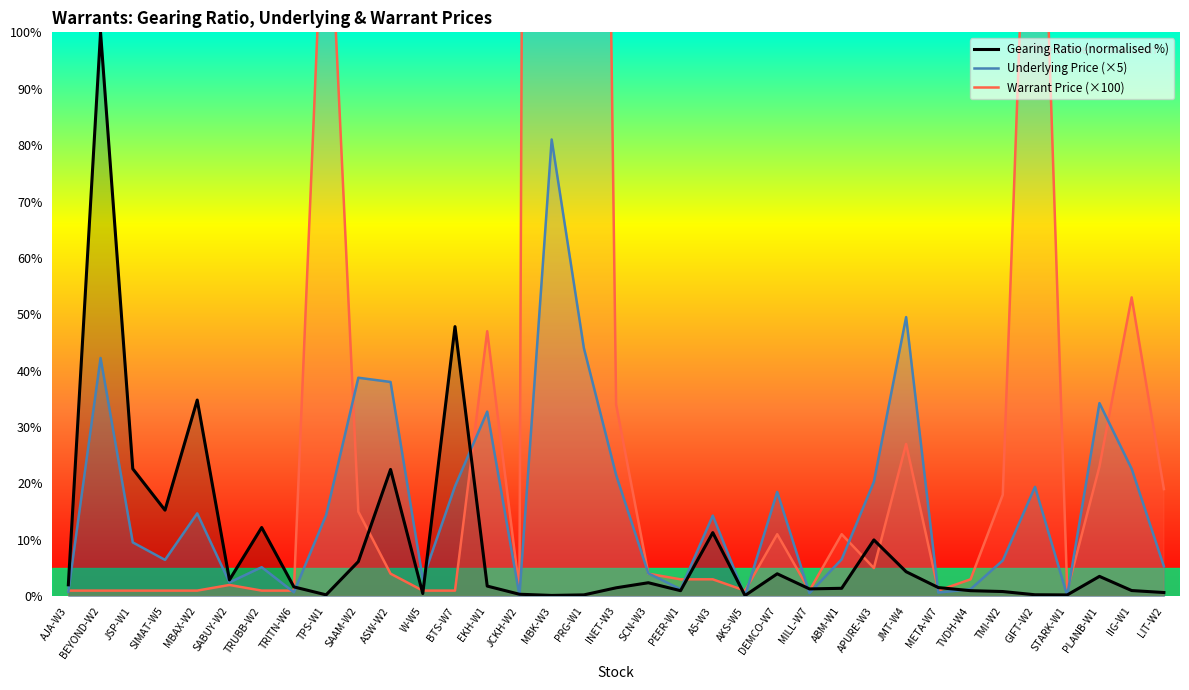

In Warrant Price (×100), how many points are higher than both neighbors (excluding endpoints)?

9